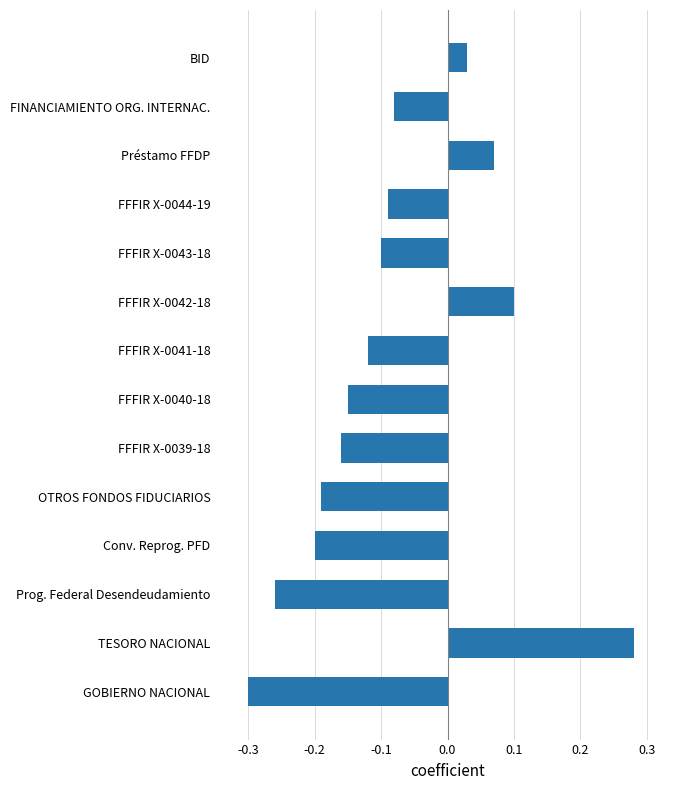

True or false: the data shows -0.1 at Conv. Reprog. PFD.

False